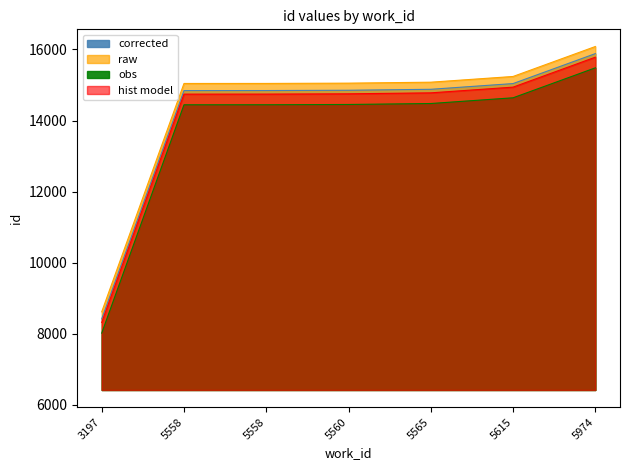

How many lines are shown in the chart?

4